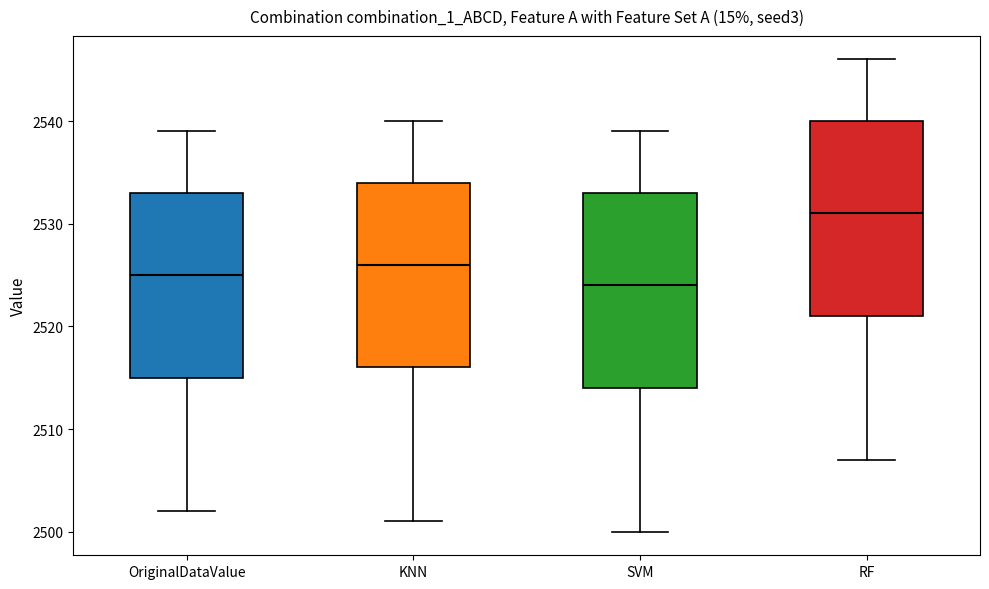

Which box has the highest median line?

RF